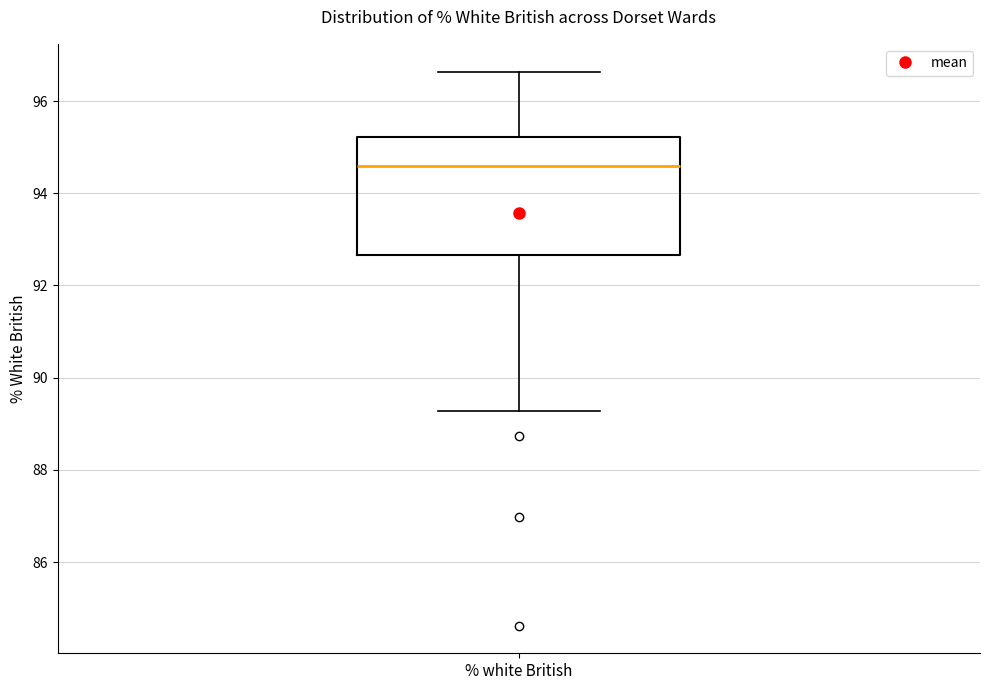

Transcribe this box plot: give where the median line is, the range the box spans, and where the two whiskers end, as read against the y-axis. The values are not printed on the chart, so give them approximately, as read against the axis.

median 94.6, box 92.6 to 95.2, whiskers 89.2 to 96.6